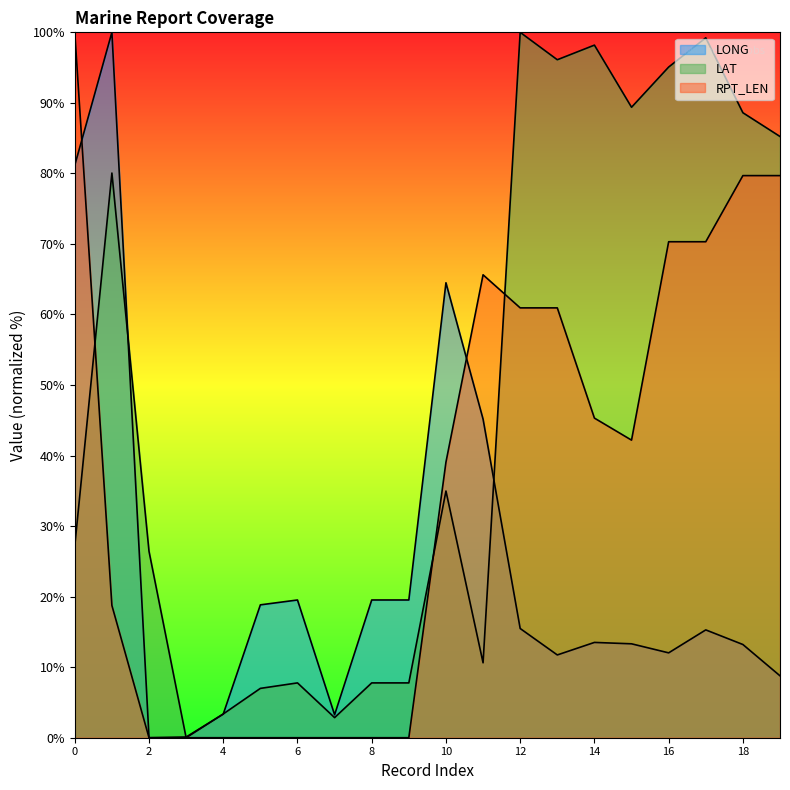

How many distinct data groups are displayed?

3